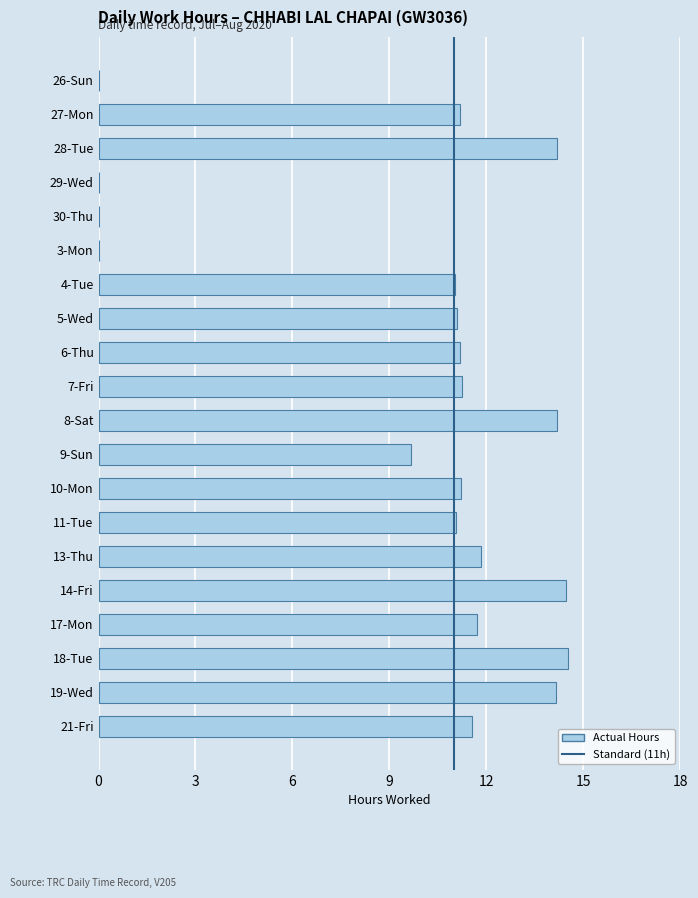

What value does the data have at 8-Sat?

14.2